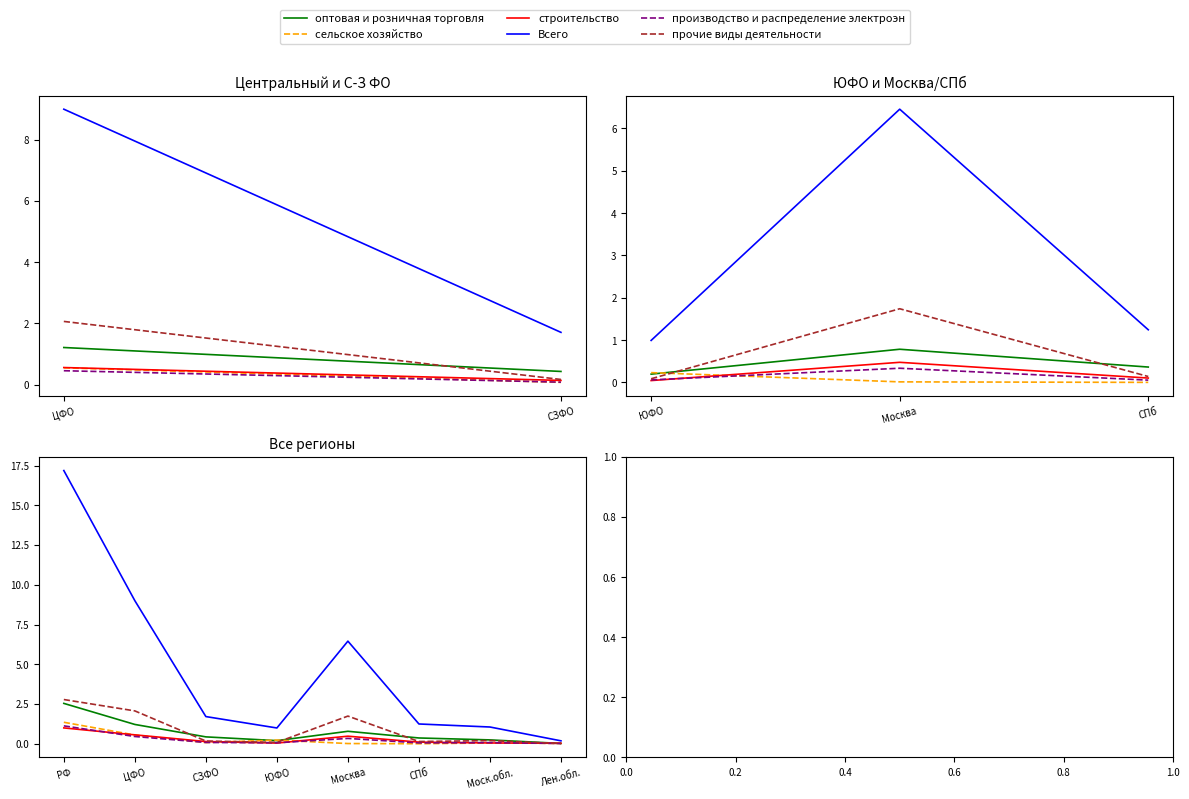

Which series has the largest total across all categories?

Всего